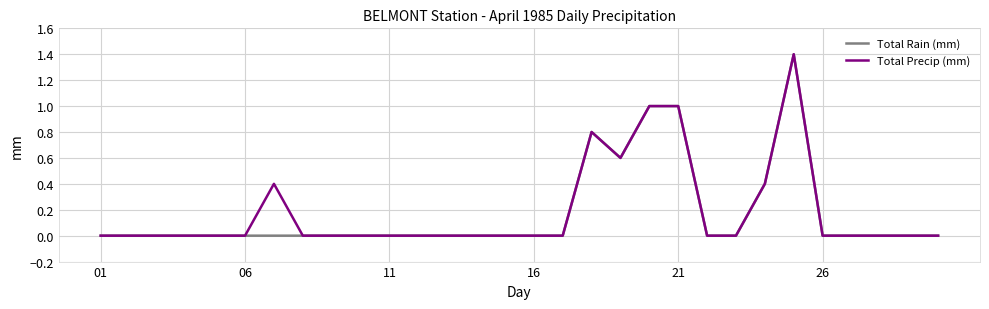

What is the highest value of the Total Rain (mm) series?

1.4